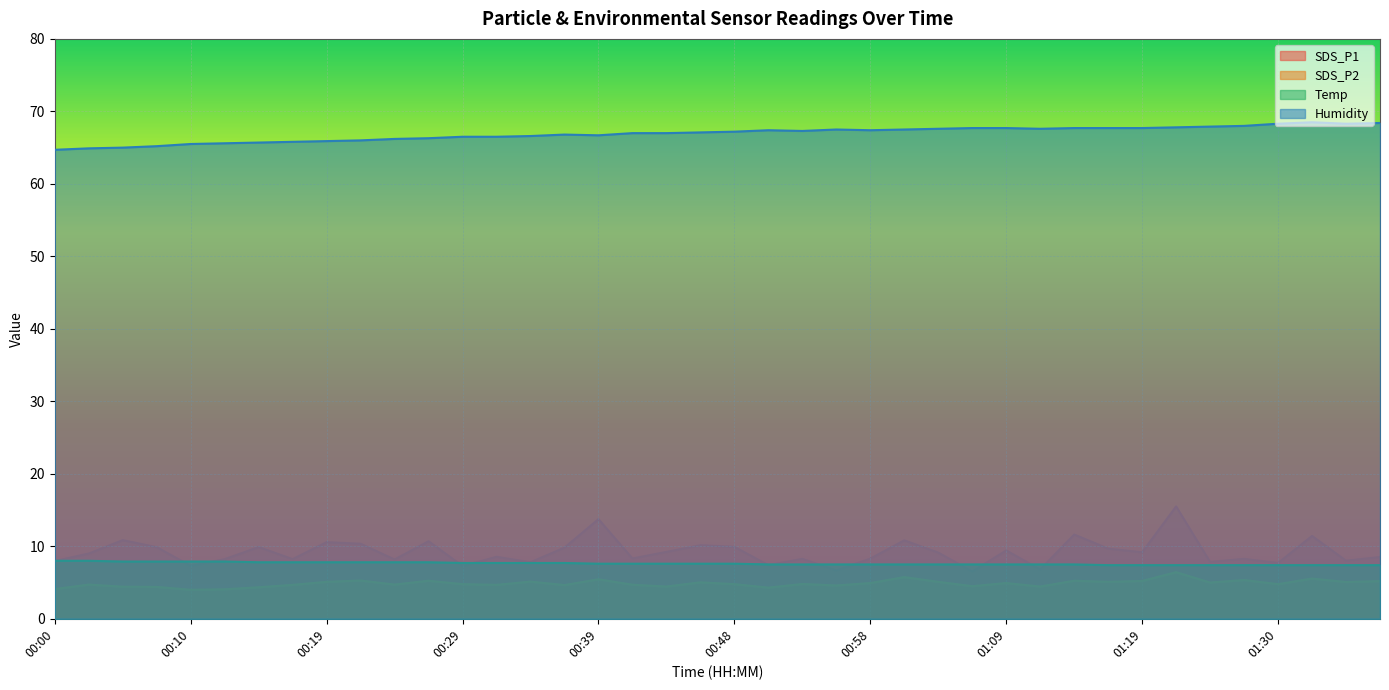

What are all the series names shown in the legend?

SDS_P1, SDS_P2, Temp, Humidity